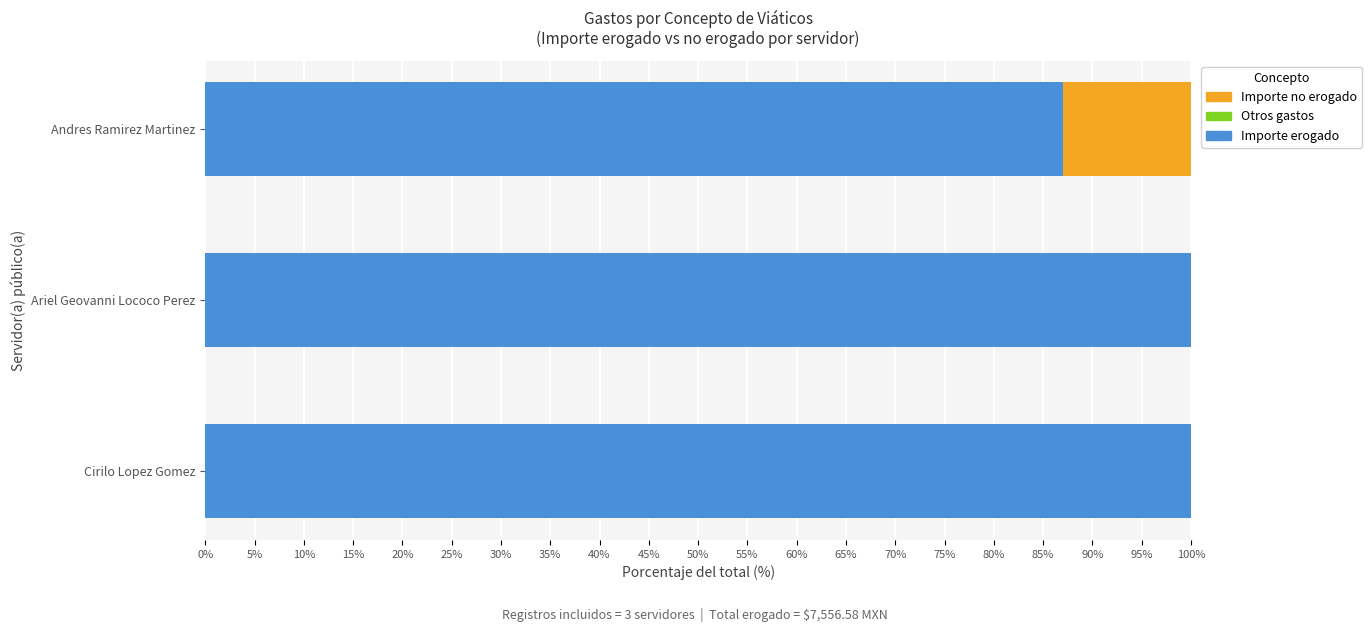

Is it true that Importe erogado equals 174.9 at Ariel Geovanni Lococo Perez?

False